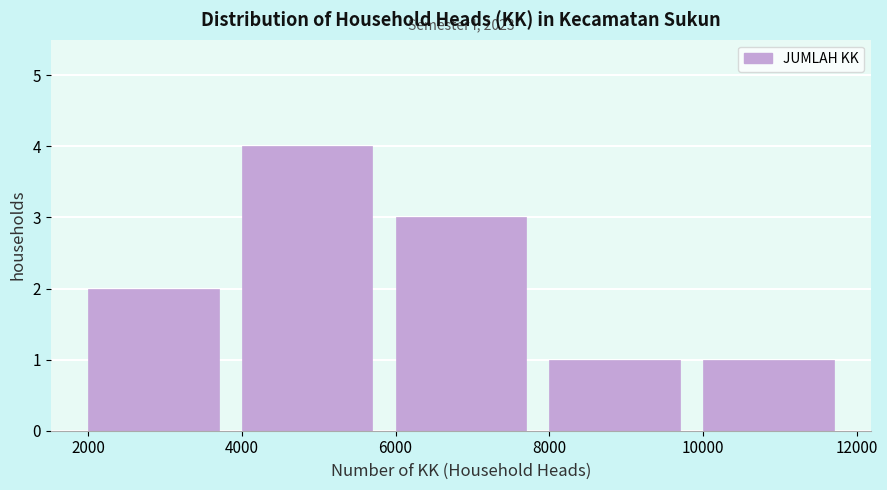

Which range on the x-axis has the tallest bar?

4000 to 6000